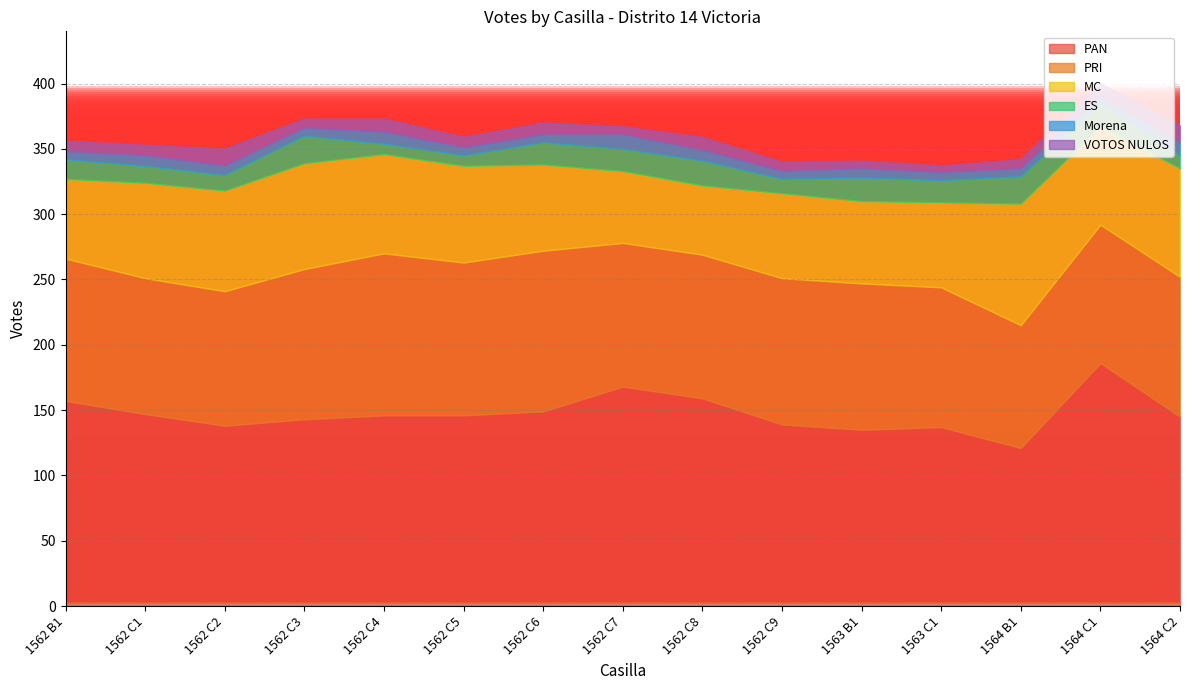

What is the label of the 14th point from the left?

1564 C1